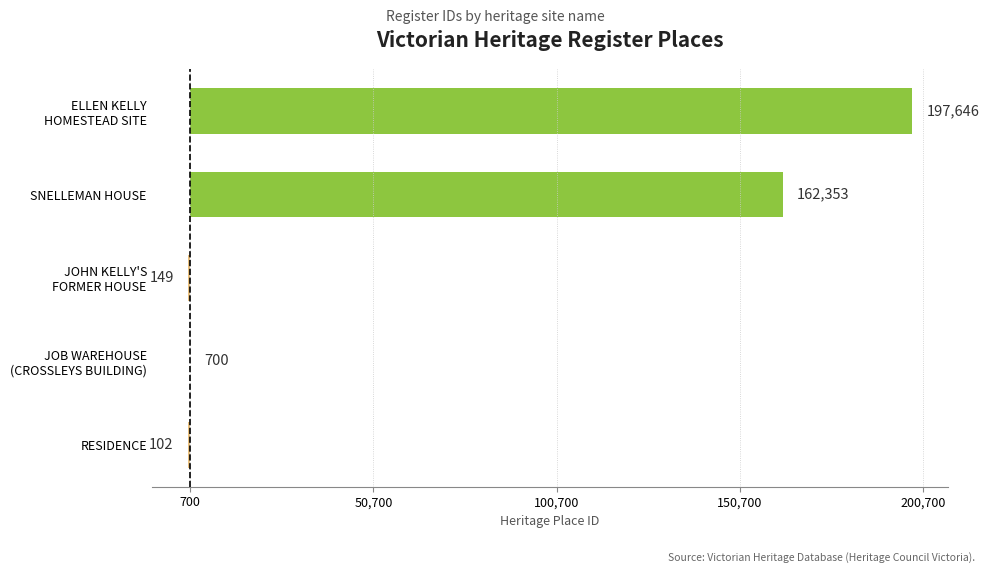

Are the bars horizontal?

Yes